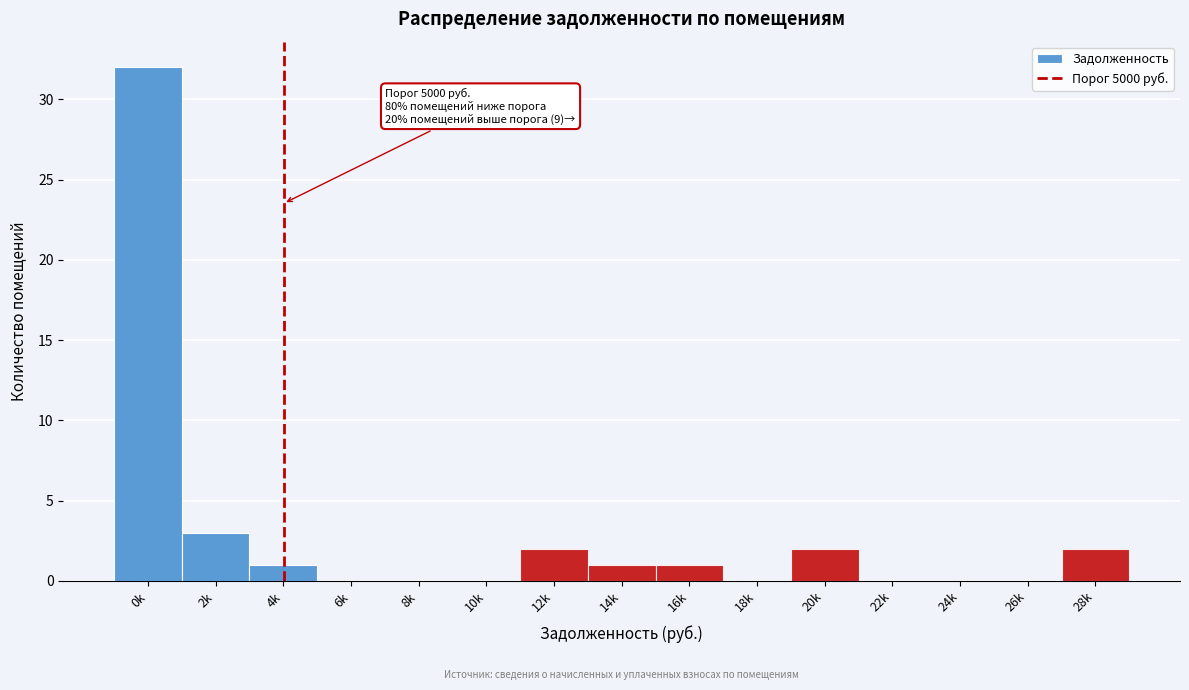

Reading right to left, what are all the values shown in this chart?

28k=2	26k=0	24k=0	22k=0	20k=2	18k=0	16k=1	14k=1	12k=2	10k=0	8k=0	6k=0	4k=1	2k=3	0k=32